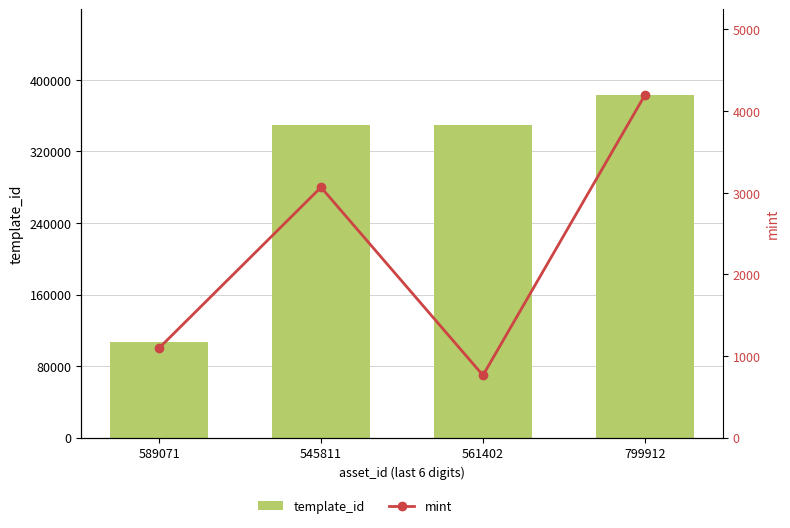

What is the difference between the highest and lowest values at 799912?

378873